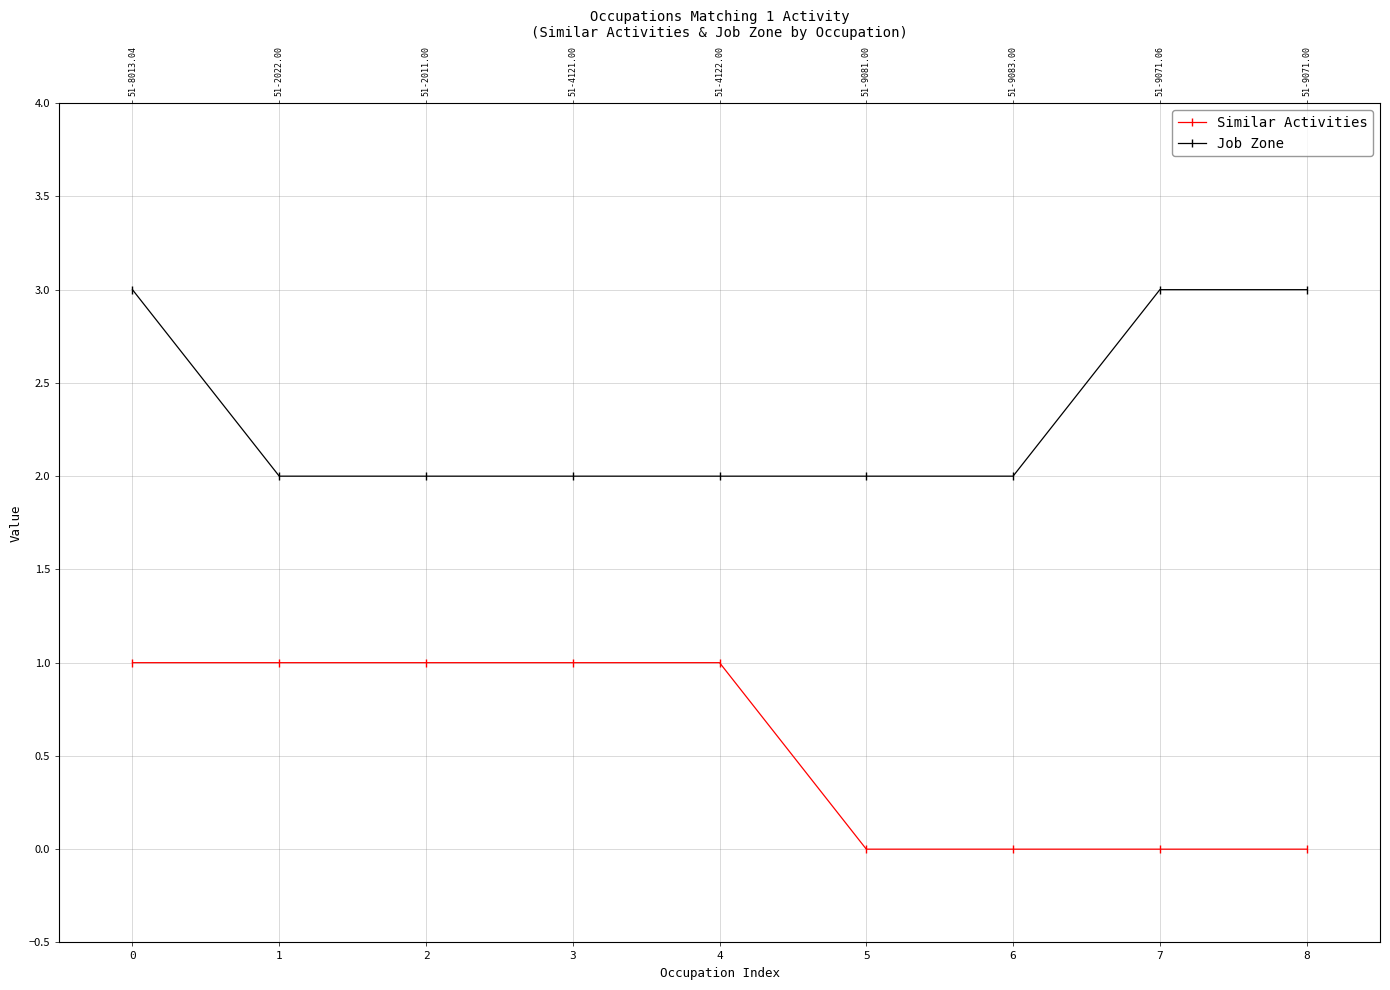

Reading left to right, transcribe all the data shown in this chart.

Similar Activities: 1	1	1	1	1	0	0	0	0
Job Zone: 3	2	2	2	2	2	2	3	3